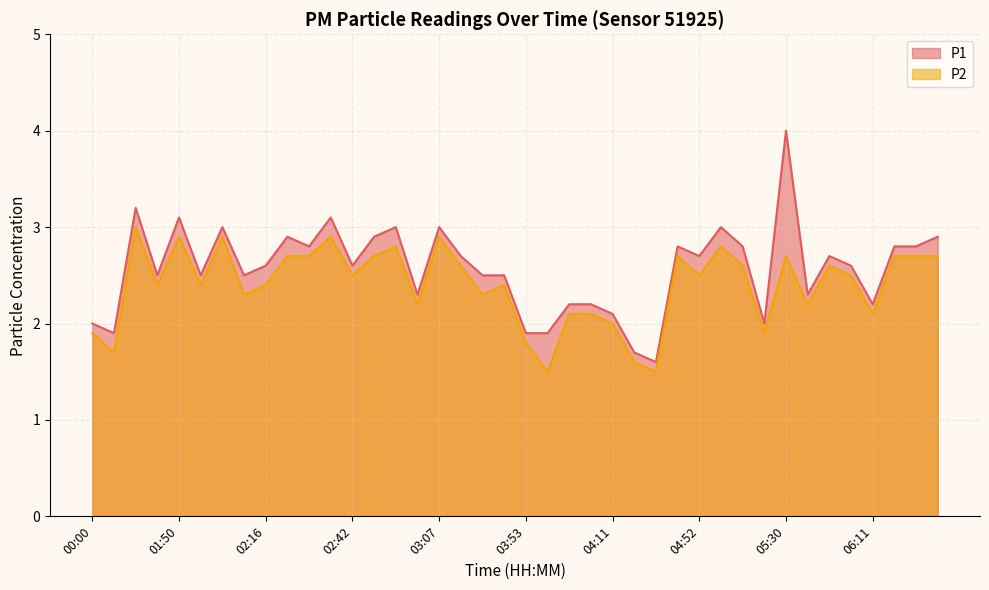

Which series has the largest total across all categories?

P1